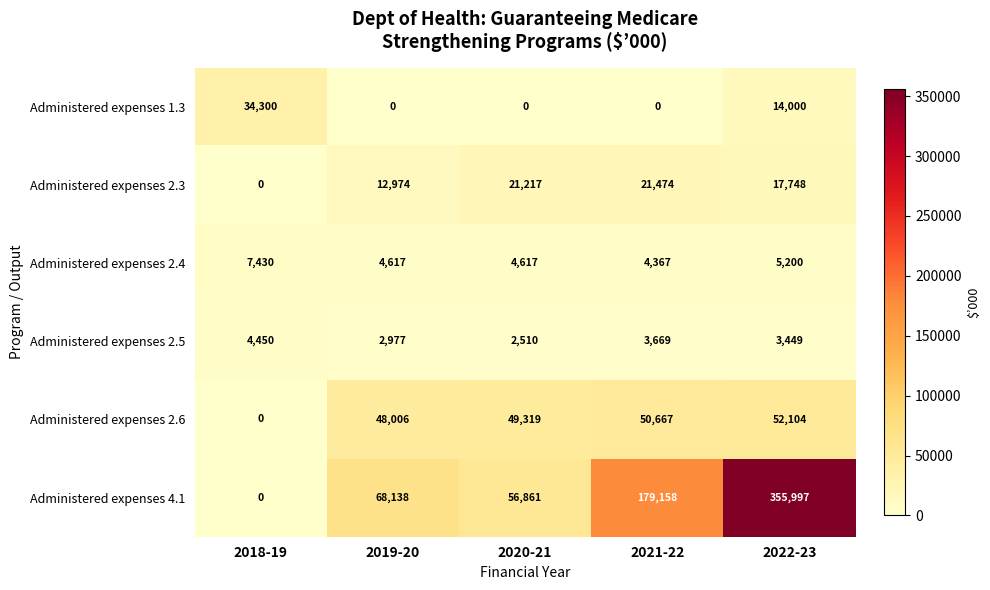

At which category is the sum across all series the highest?

2022-23